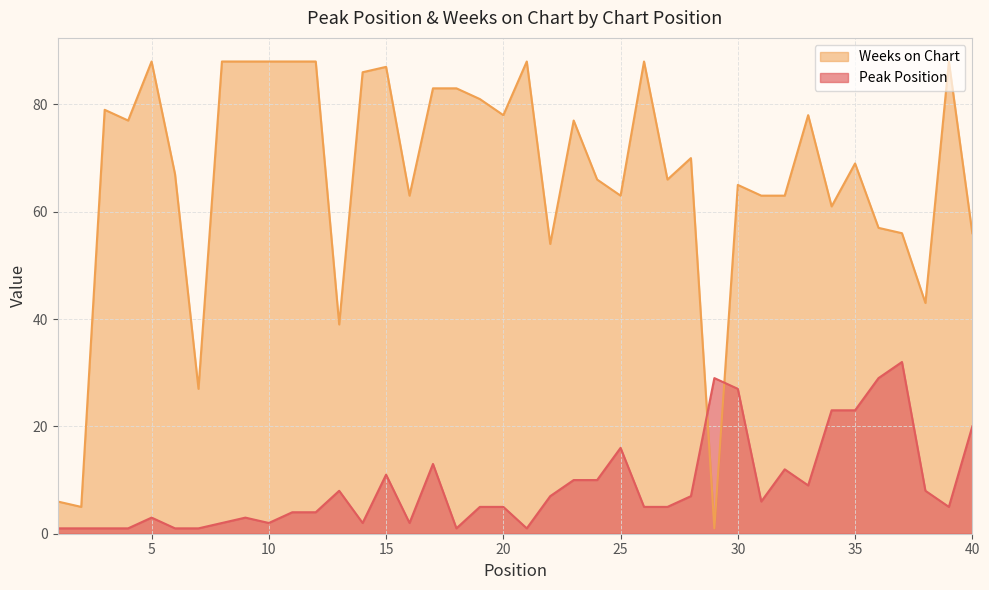

Between 24 and 30, which series saw the biggest shift?

Peak Position